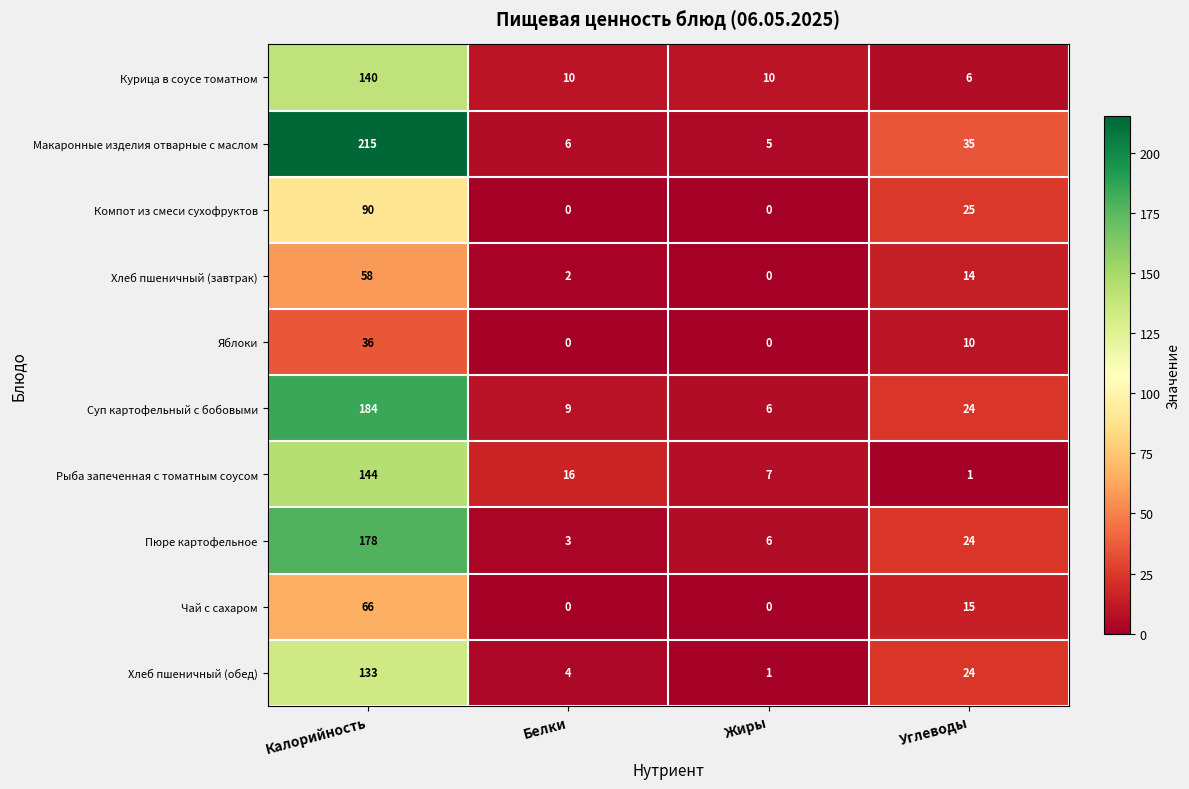

At Калорийность, list the series in order from smallest to largest.

Яблоки, Хлеб пшеничный (завтрак), Чай с сахаром, Компот из смеси сухофруктов, Хлеб пшеничный (обед), Курица в соусе томатном, Рыба запеченная с томатным соусом, Пюре картофельное, Суп картофельный с бобовыми, Макаронные изделия отварные с маслом